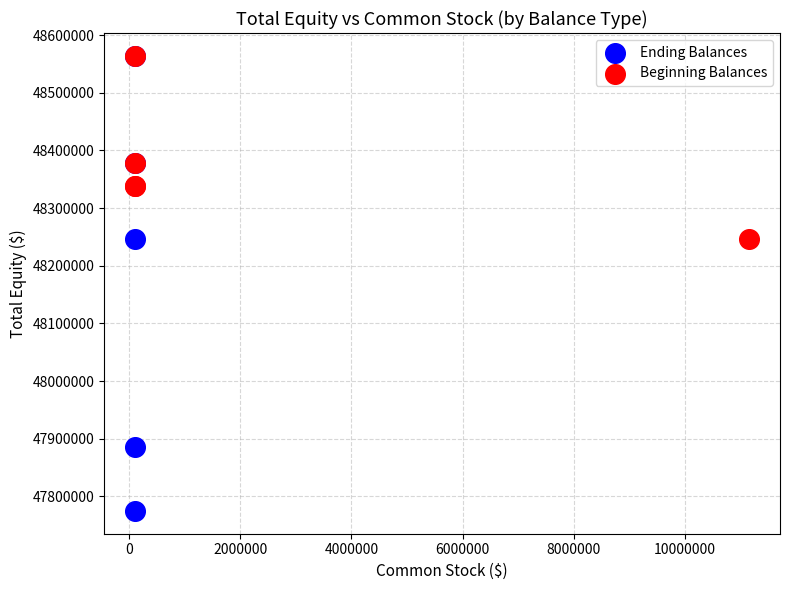

Which series reaches the minimum Y coordinate?

Ending Balances